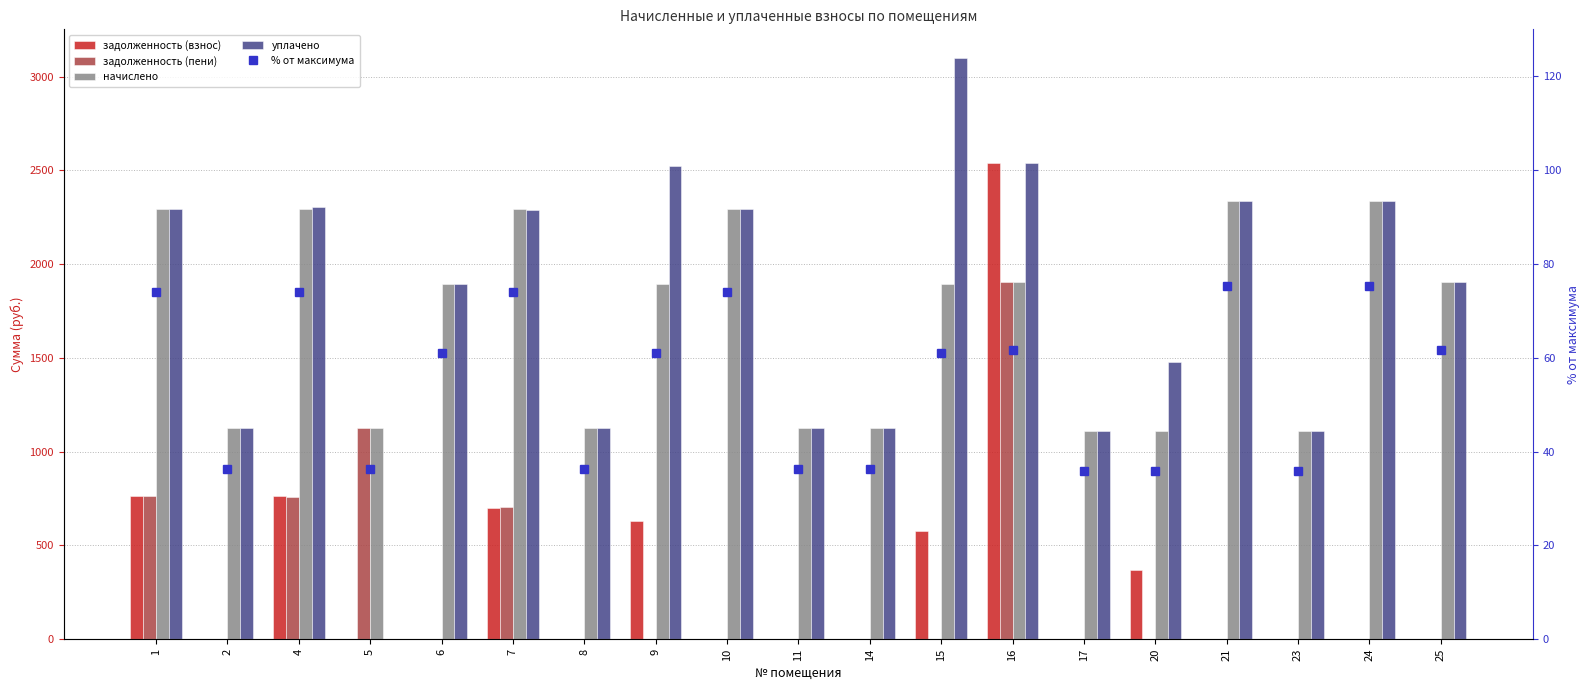

How many data points does each series have?

19